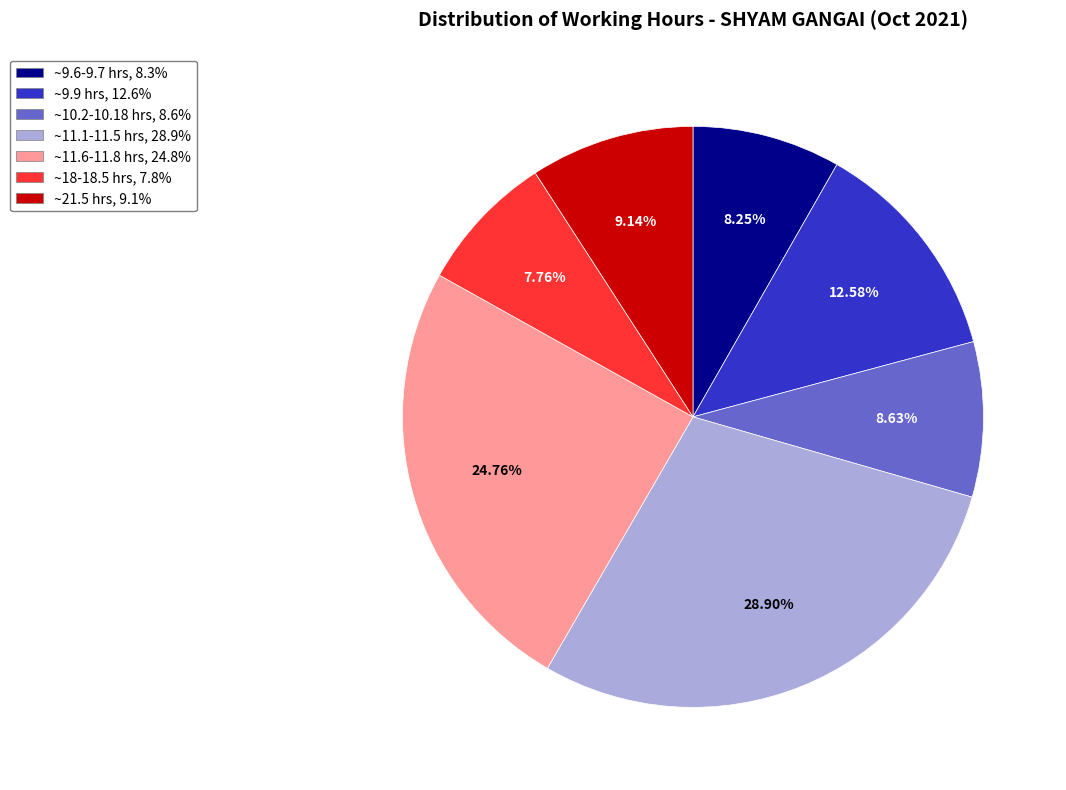

Is there any slice that represents more than half of the pie?

No